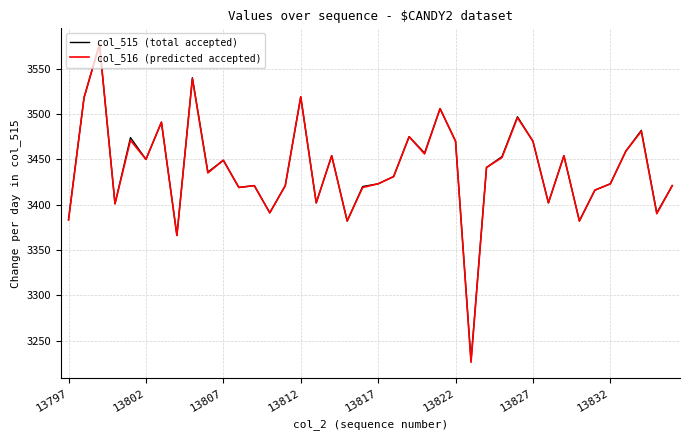

What is the smallest value displayed?

3226